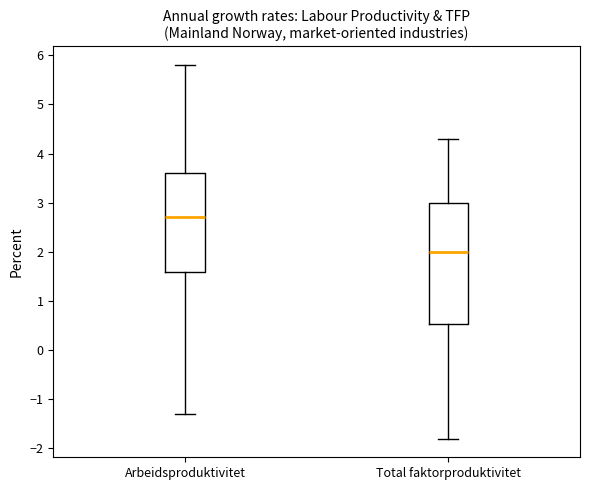

Where is the lower edge of the box for Arbeidsproduktivitet on the y-axis? The values are not printed on the chart, so give them approximately, as read against the axis.

1.6